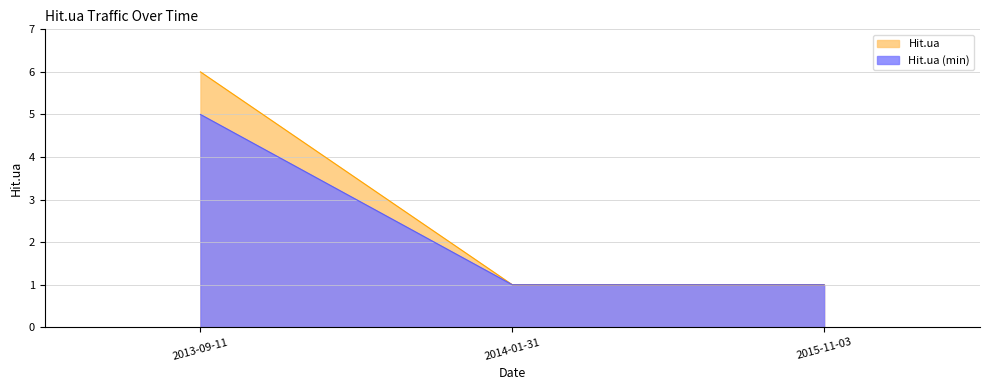

What is the label of the 2nd point from the left?

2014-01-31